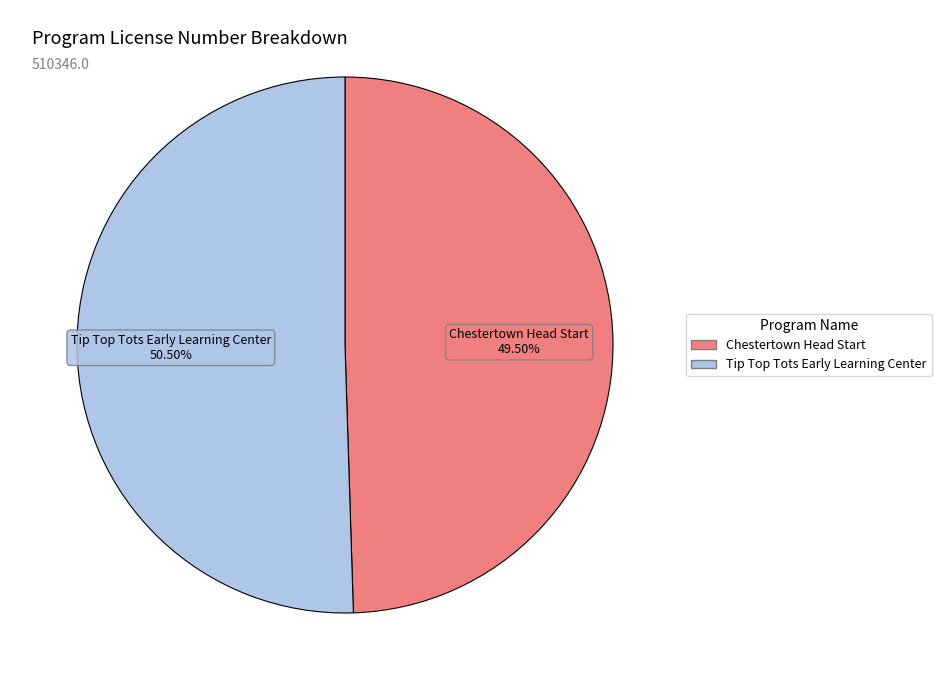

Which category has the biggest portion of the pie?

Tip Top Tots Early Learning Center